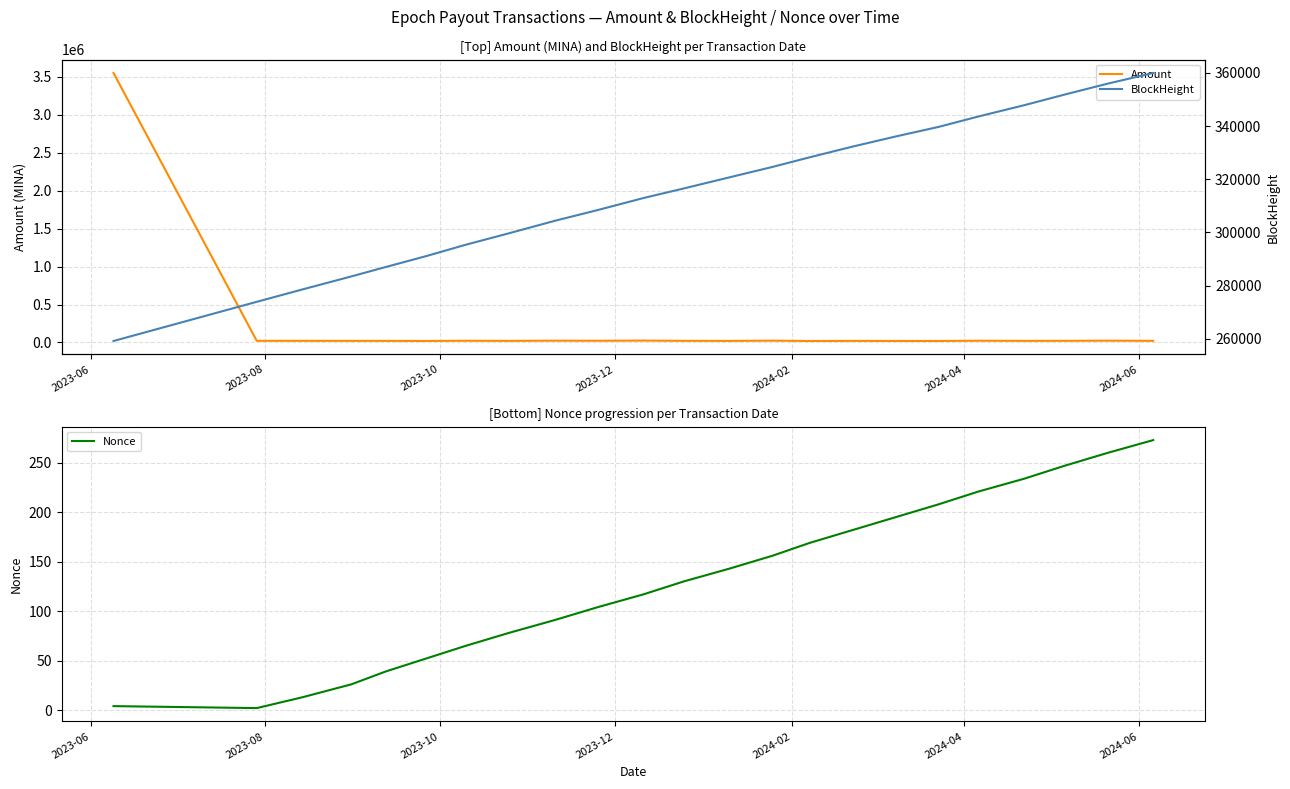

At which category does the chart reach its peak across all series?

2023-06